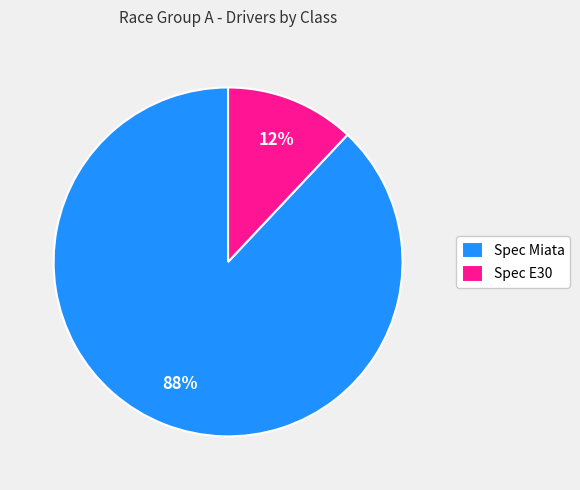

To the nearest percent, what percentage of the pie is Spec Miata?

88%